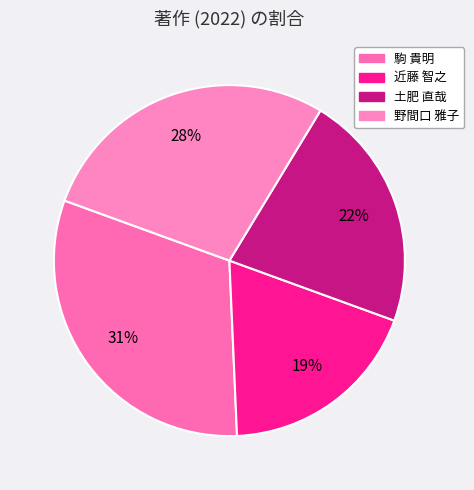

What is the smallest slice in the pie chart?

近藤 智之